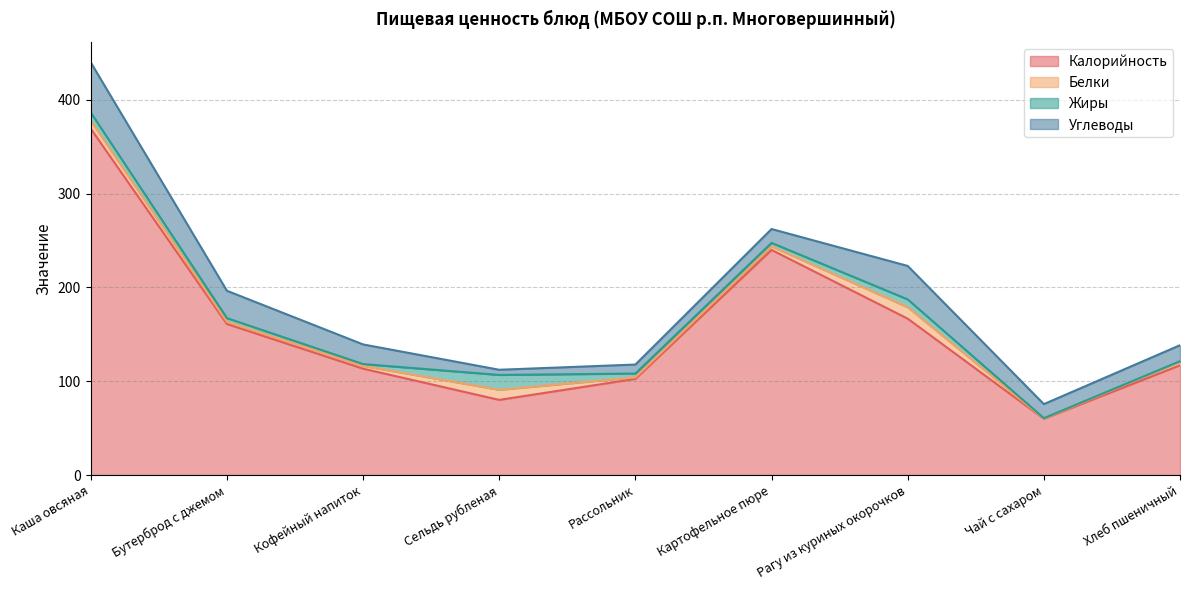

How many lines are shown in the chart?

4